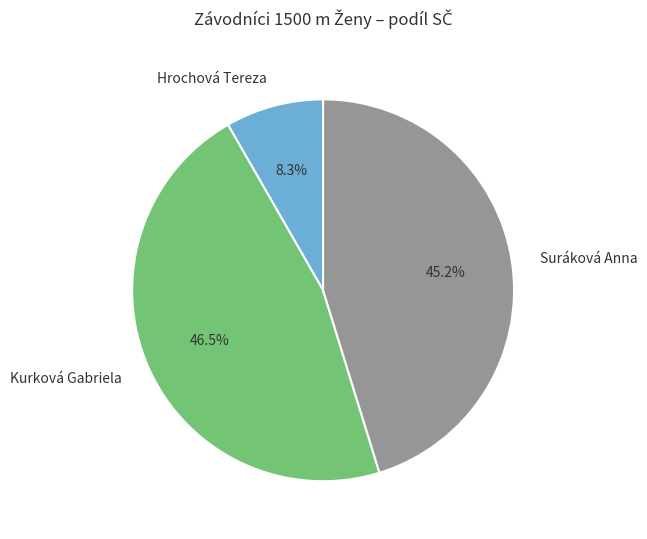

How many slices are in this pie chart?

3